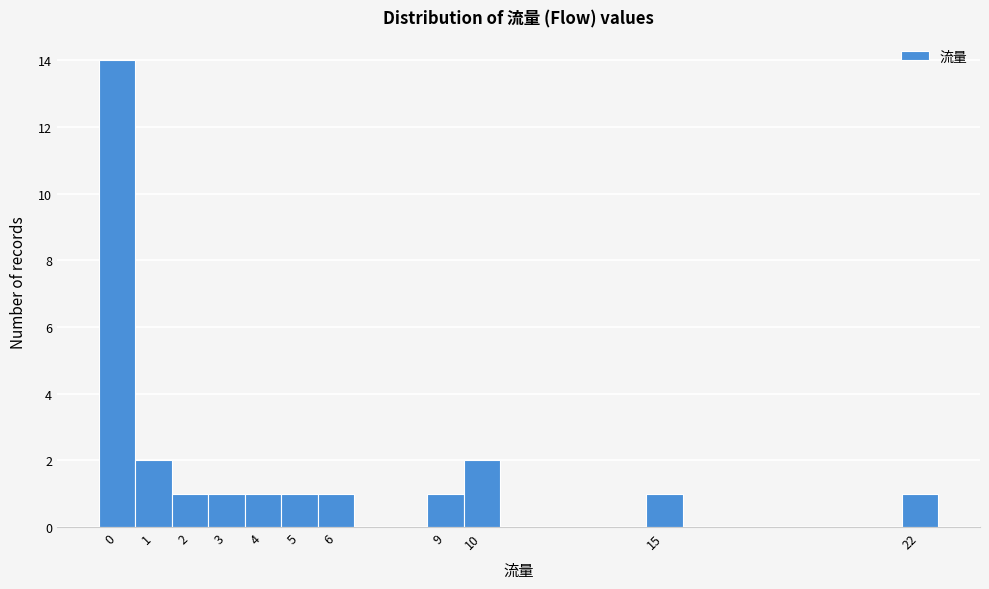

Reading left to right, transcribe this chart: for each bar, give the range it covers on the x-axis and its height. The values are not printed on the chart, so give them approximately, as read against the axis.

-0.5 to 0.5: 14
0.5 to 1.5: 2
1.5 to 2.5: 1
2.5 to 3.5: 1
3.5 to 4.5: 1
4.5 to 5.5: 1
5.5 to 6.5: 1
6.5 to 7.5: 0
7.5 to 8.5: 0
8.5 to 9.5: 1
9.5 to 10.5: 2
10.5 to 11.5: 0
11.5 to 12.5: 0
12.5 to 13.5: 0
13.5 to 14.5: 0
14.5 to 15.5: 1
15.5 to 16.5: 0
16.5 to 17.5: 0
17.5 to 18.5: 0
18.5 to 19.5: 0
19.5 to 20.5: 0
20.5 to 21.5: 0
21.5 to 22.5: 1